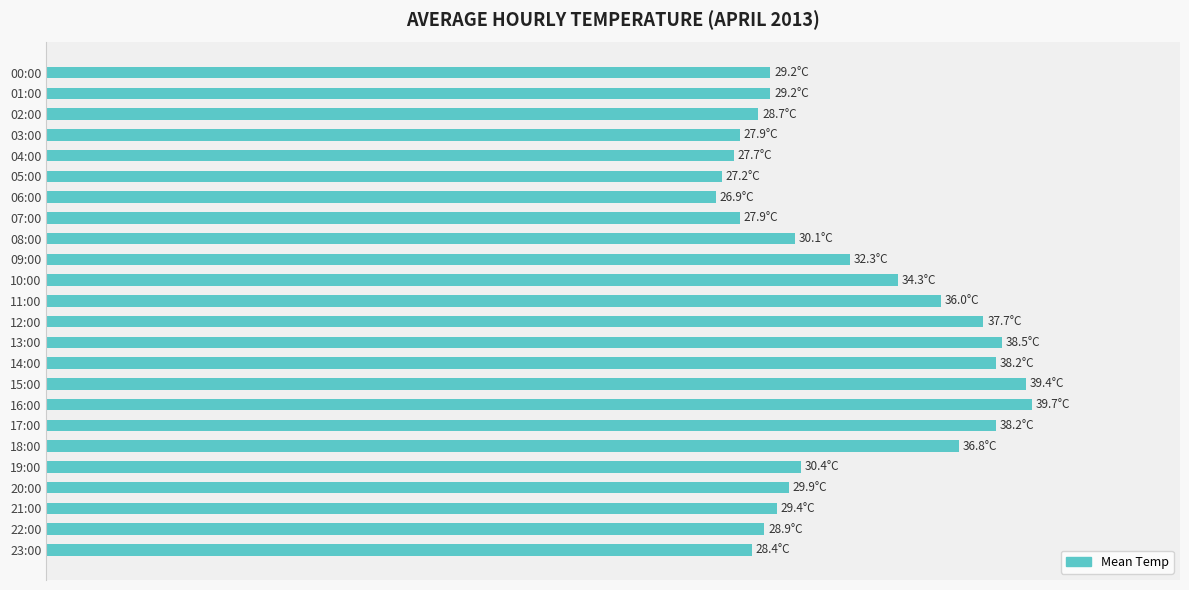

Does the chart contain any negative values?

No